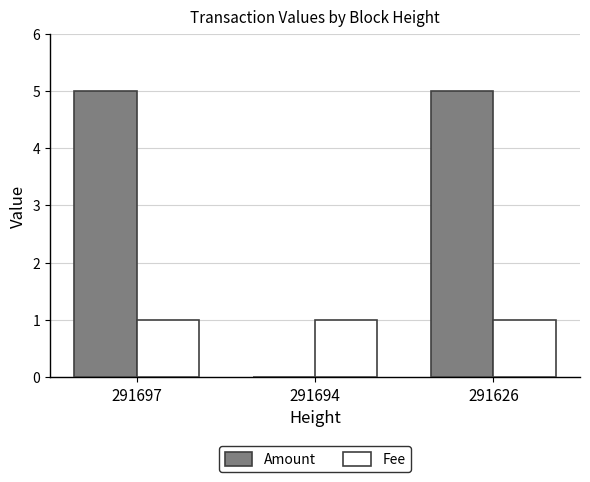

Is it true that Amount equals 0 at 291694?

True